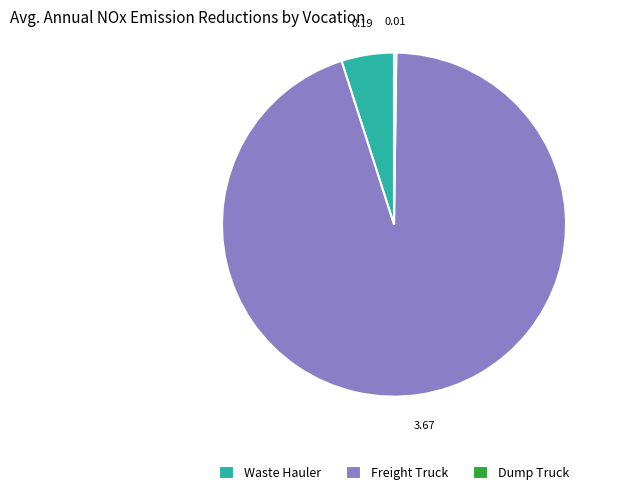

Is there a majority slice in this chart?

Yes